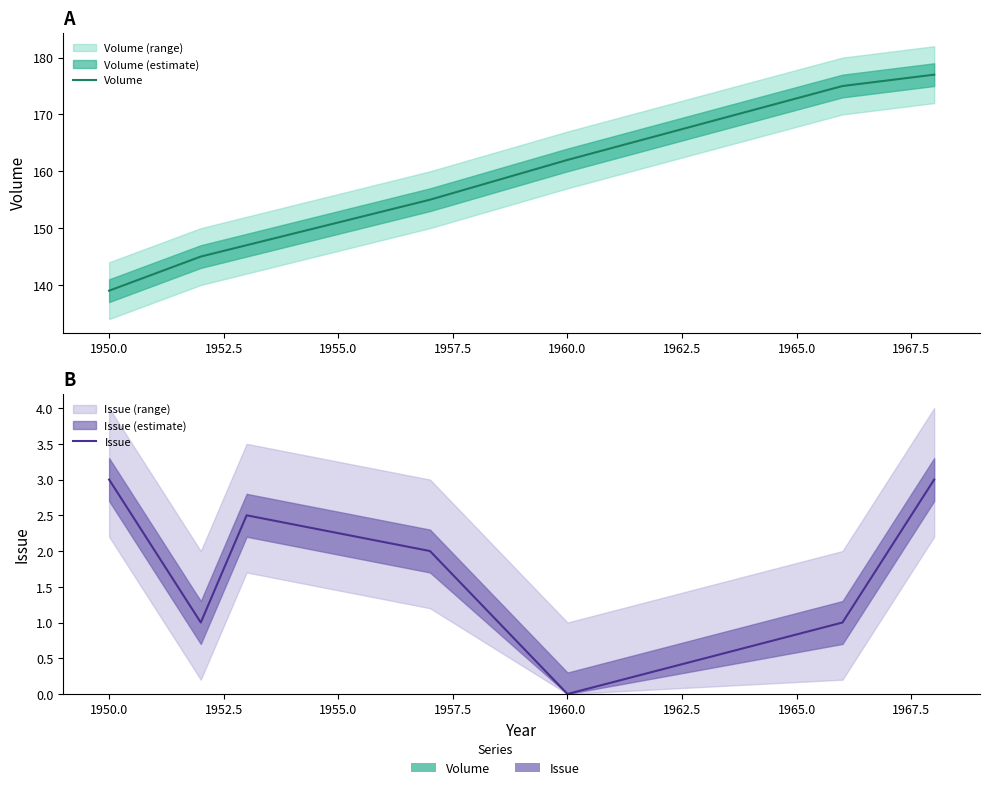

True or false: Issue and Volume cross at least once.

False